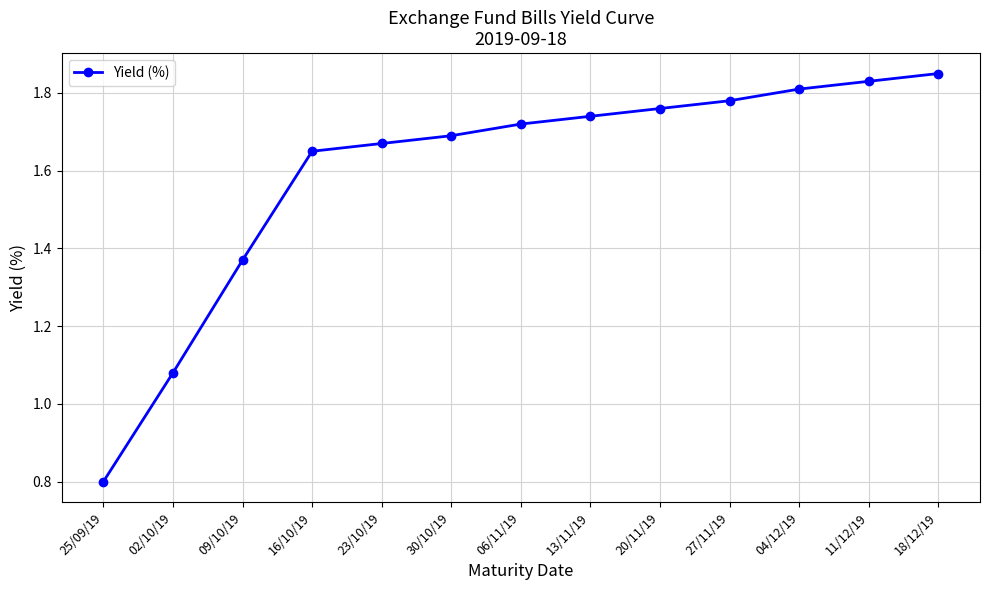

True or false: the data has more than 1 interior local peaks.

False